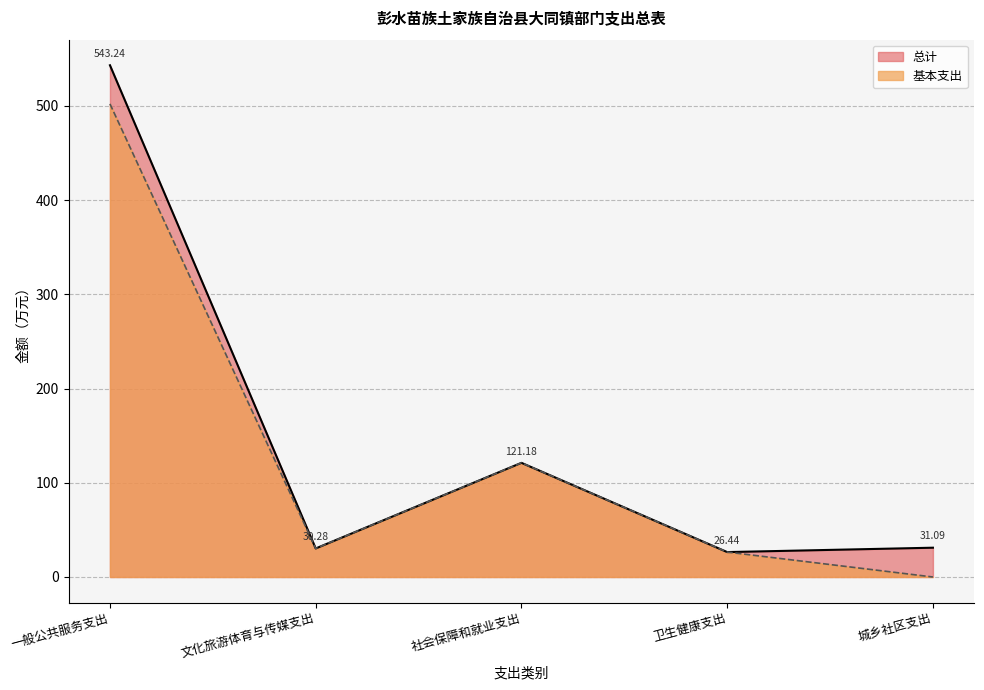

True or false: 总计 and 基本支出 cross at least once.

False